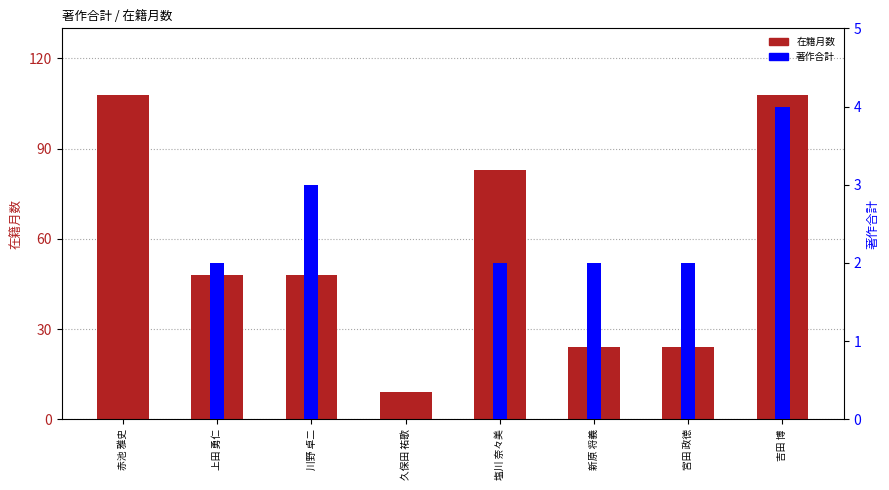

At which category does the chart reach its peak across all series?

赤池 雅史